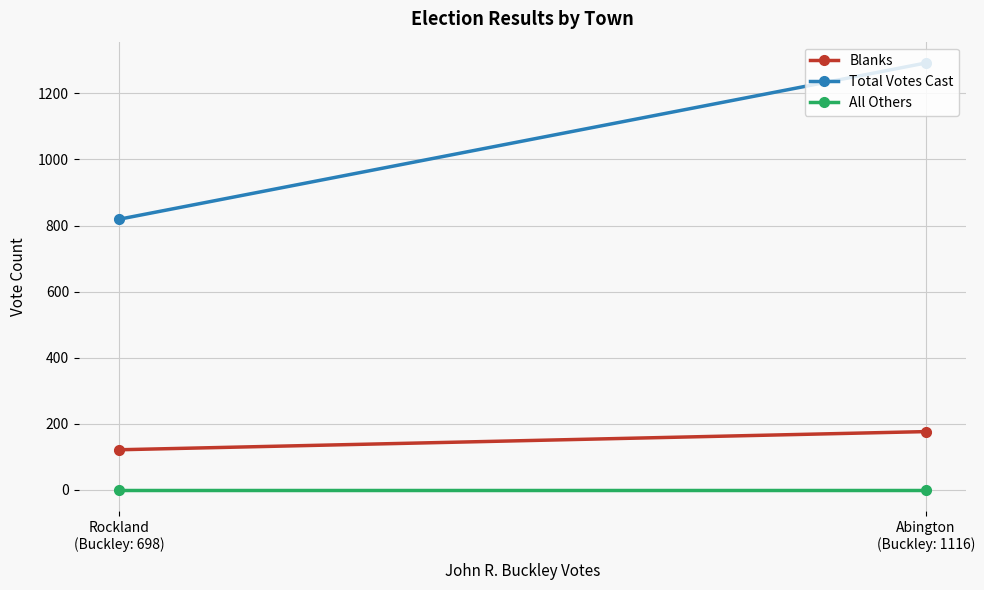

What are all the series names shown in the legend?

Blanks, Total Votes Cast, All Others